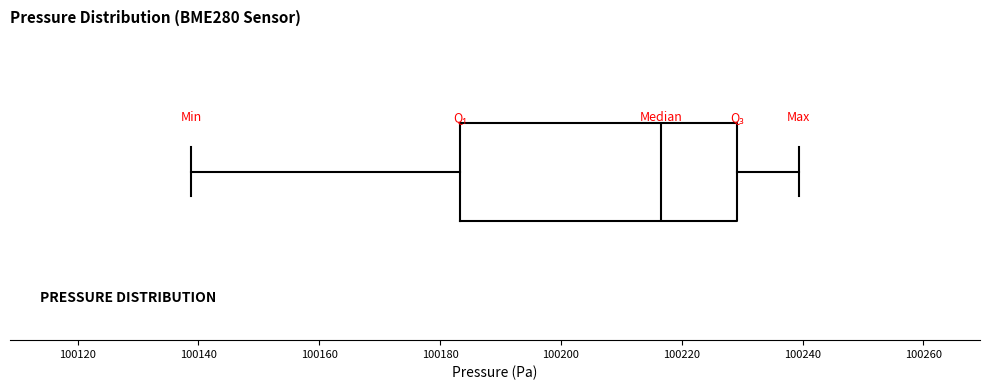

Transcribe this box plot: give where the median line is, the range the box spans, and where the two whiskers end, as read against the x-axis. The values are not printed on the chart, so give them approximately, as read against the axis.

median 100216, box 100184 to 100230, whiskers 100138 to 100240